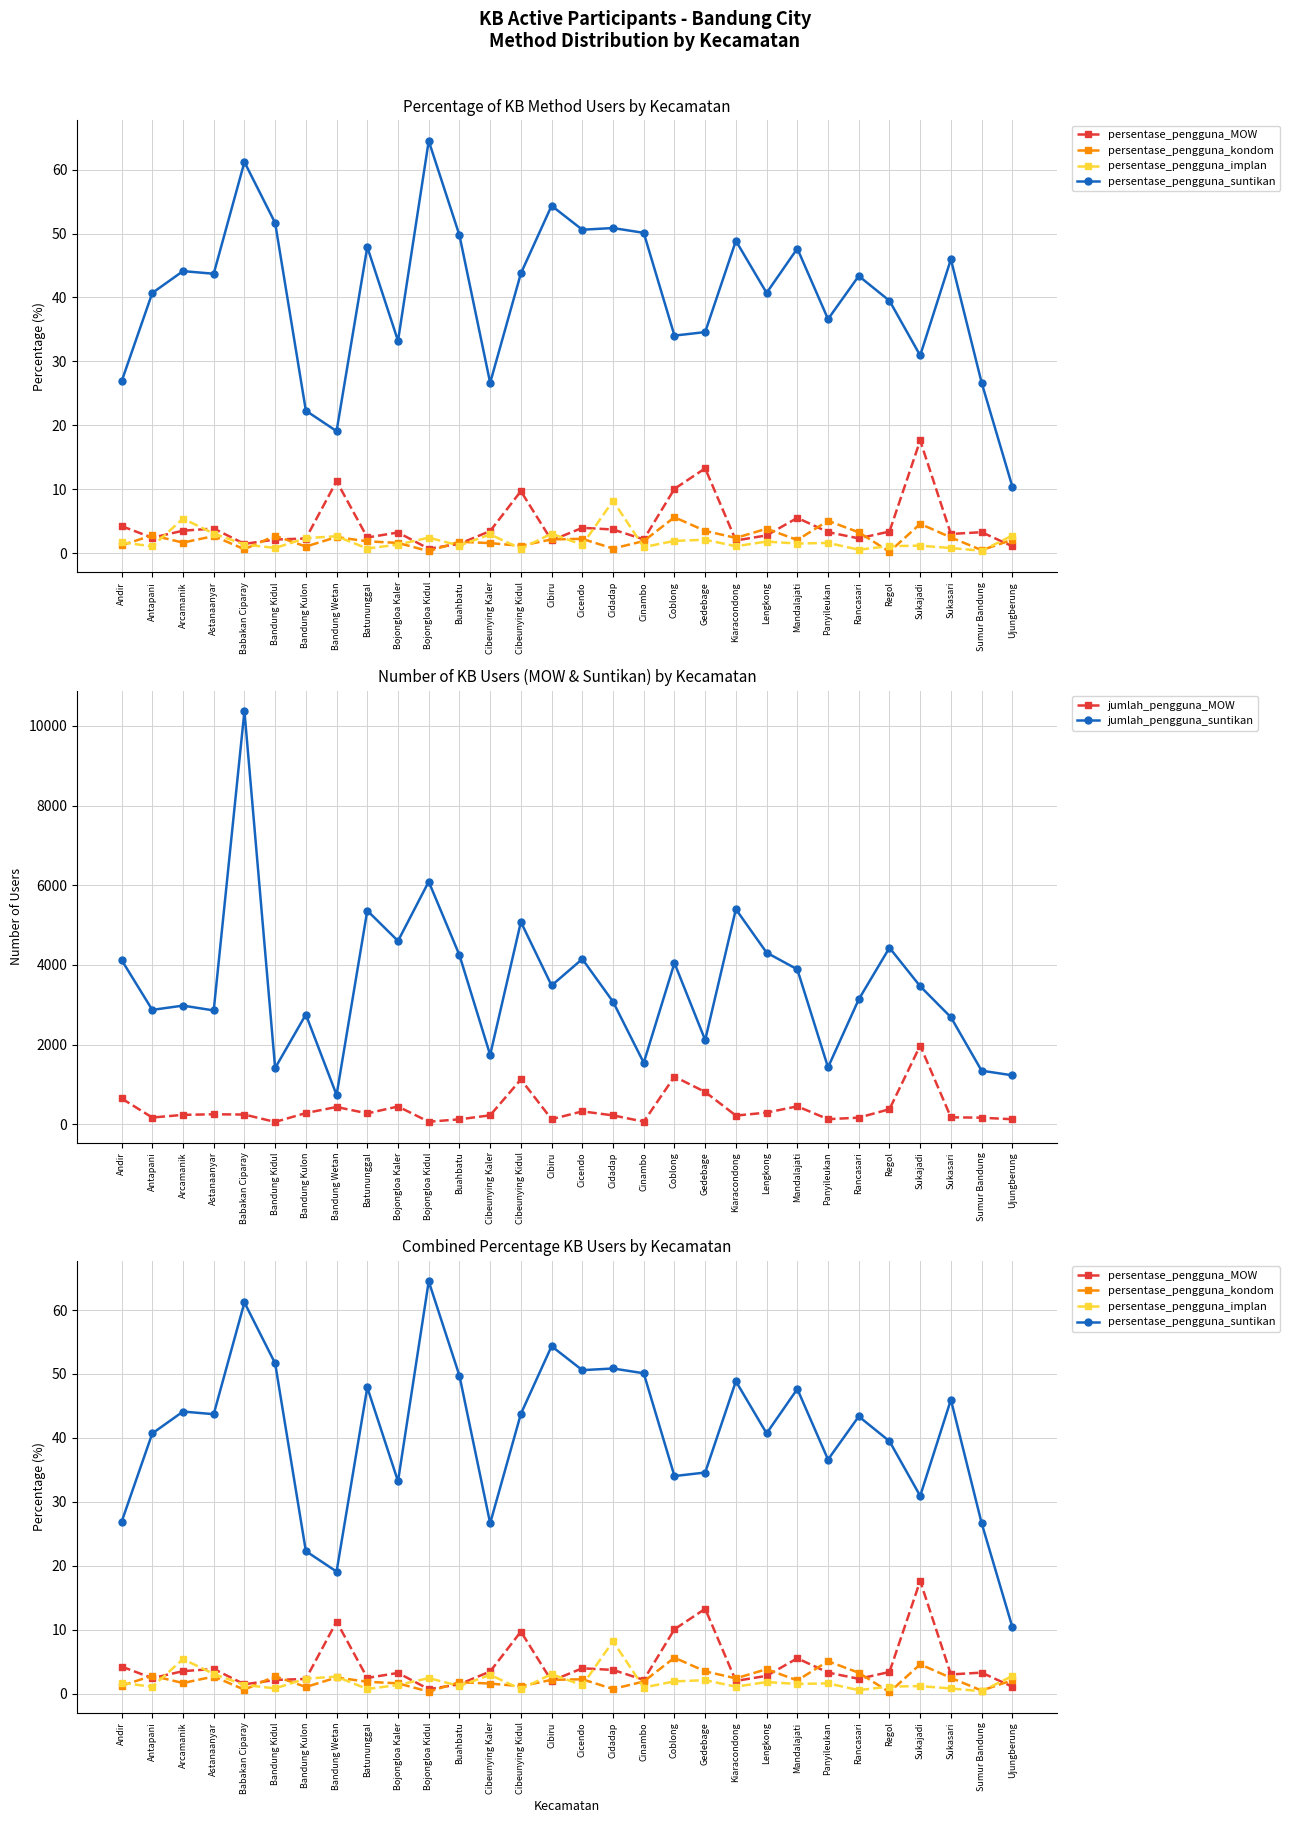

Which series changed the most between Cibiru and Sukajadi?

jumlah_pengguna_MOW